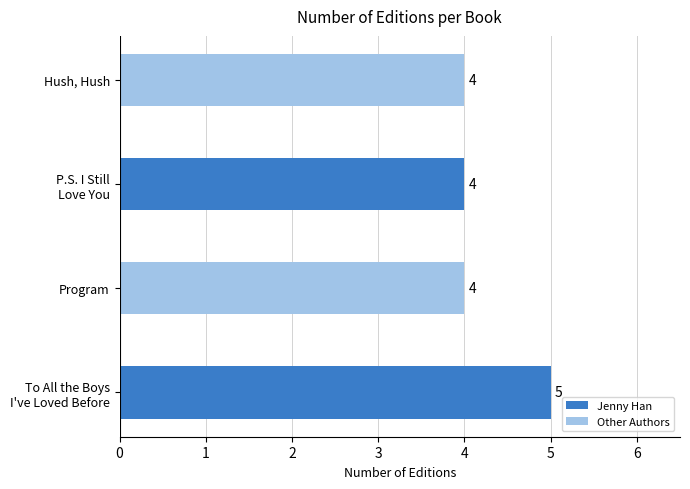

The chart shows a value of 1 at Program. True or false?

False